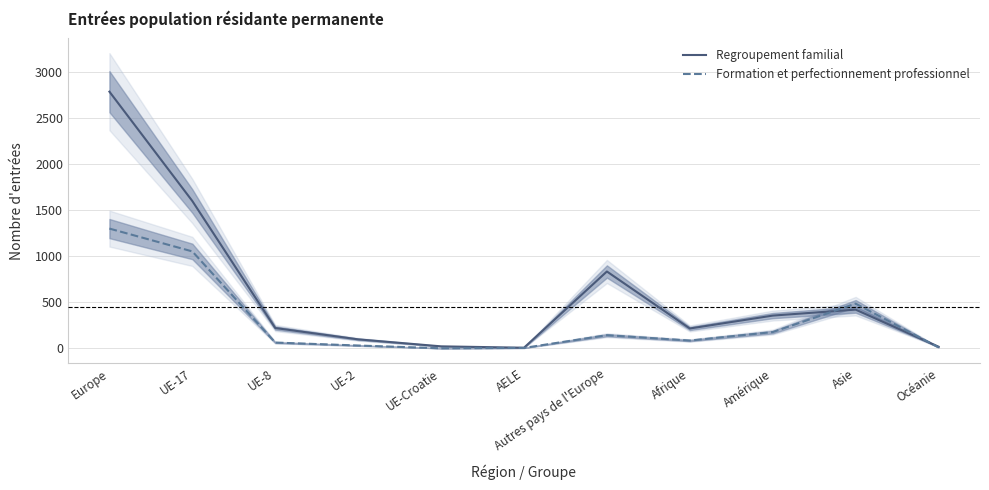

How many interior local valleys does the Formation et perfectionnement professionnel series have?

2